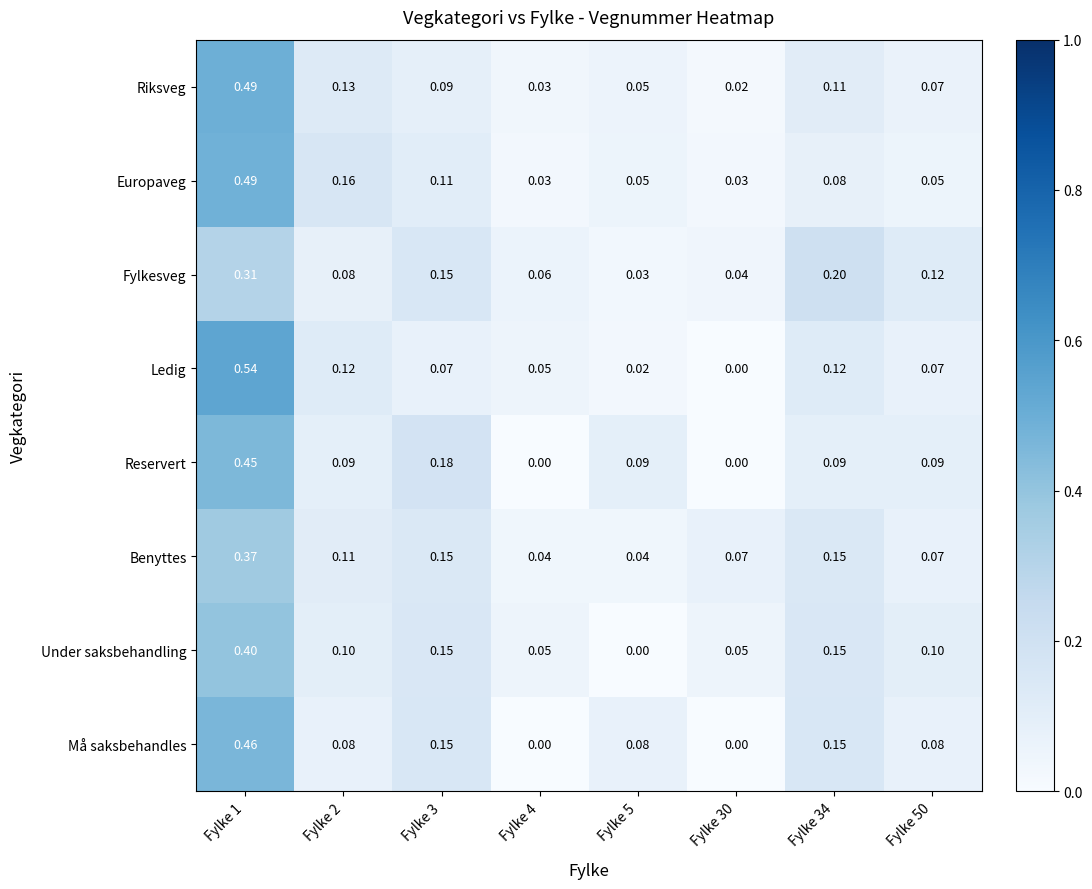

Is the value of Fylkesveg at Fylke 3 greater than the value of Riksveg at Fylke 5?

Yes